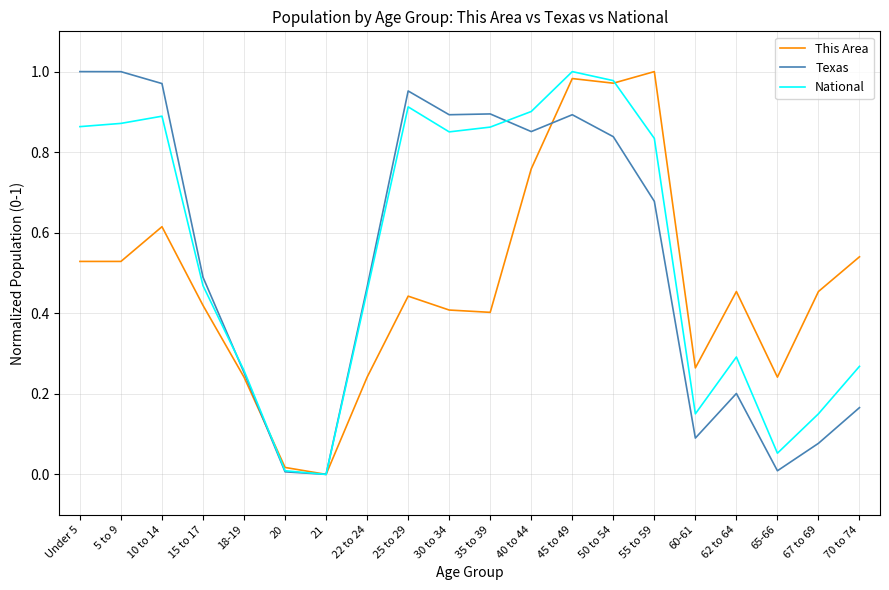

In This Area, how many points are higher than both neighbors (excluding endpoints)?

5